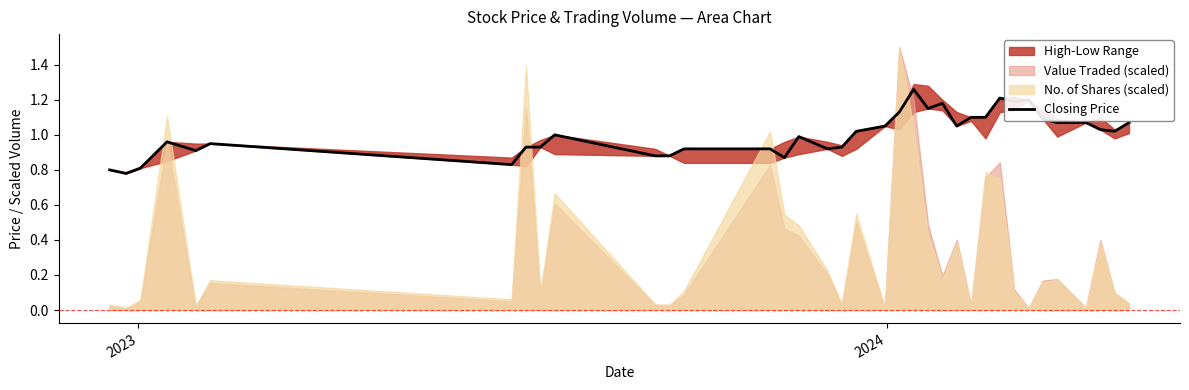

How many data points are above 1?

18